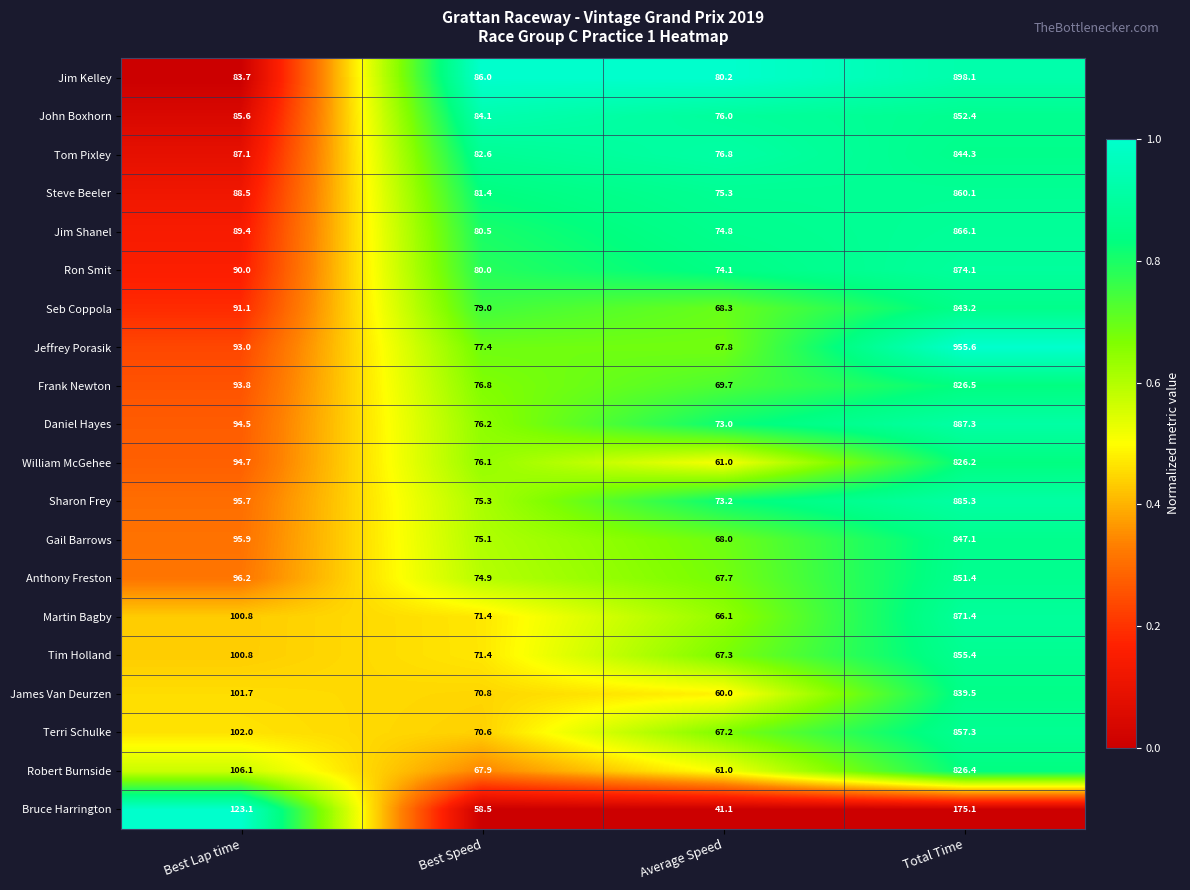

At which label does Sharon Frey first exceed 95?

Best Lap time